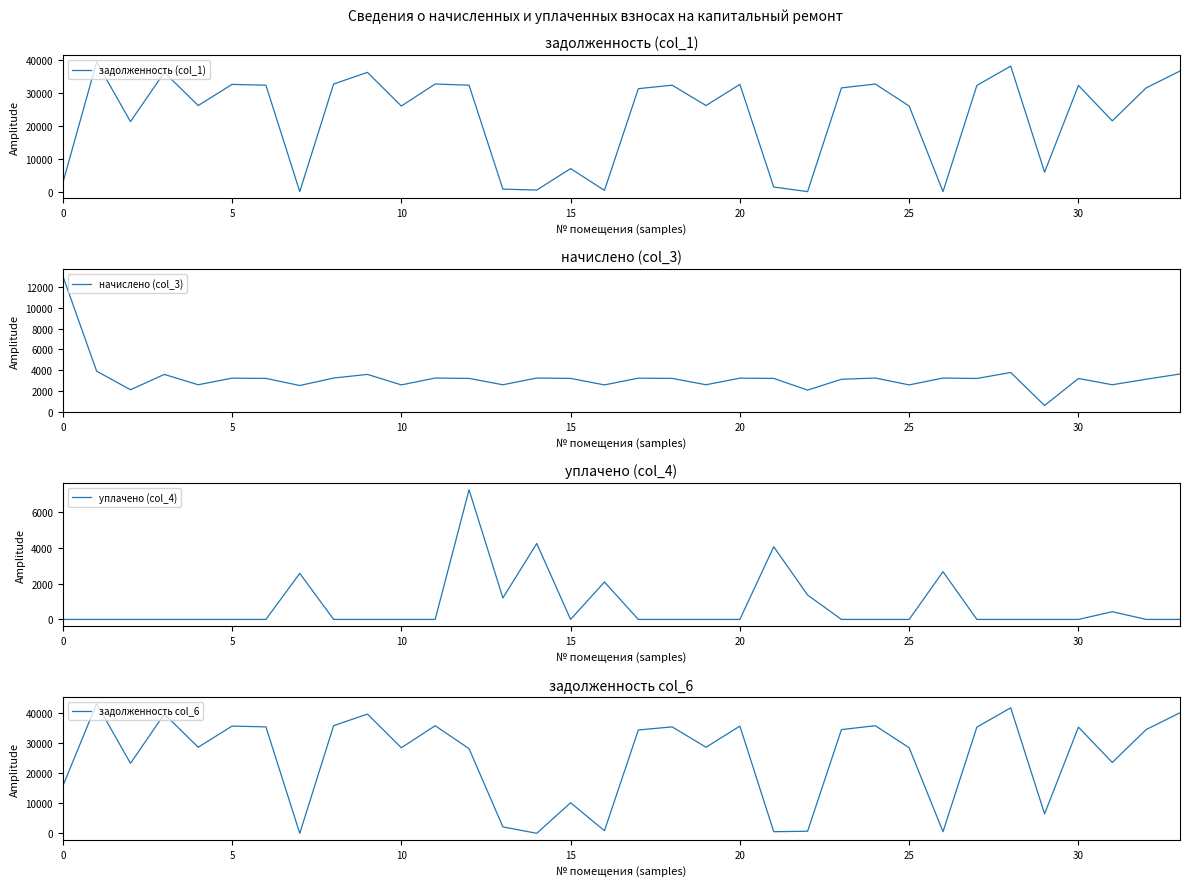

How many lines are shown in the chart?

4